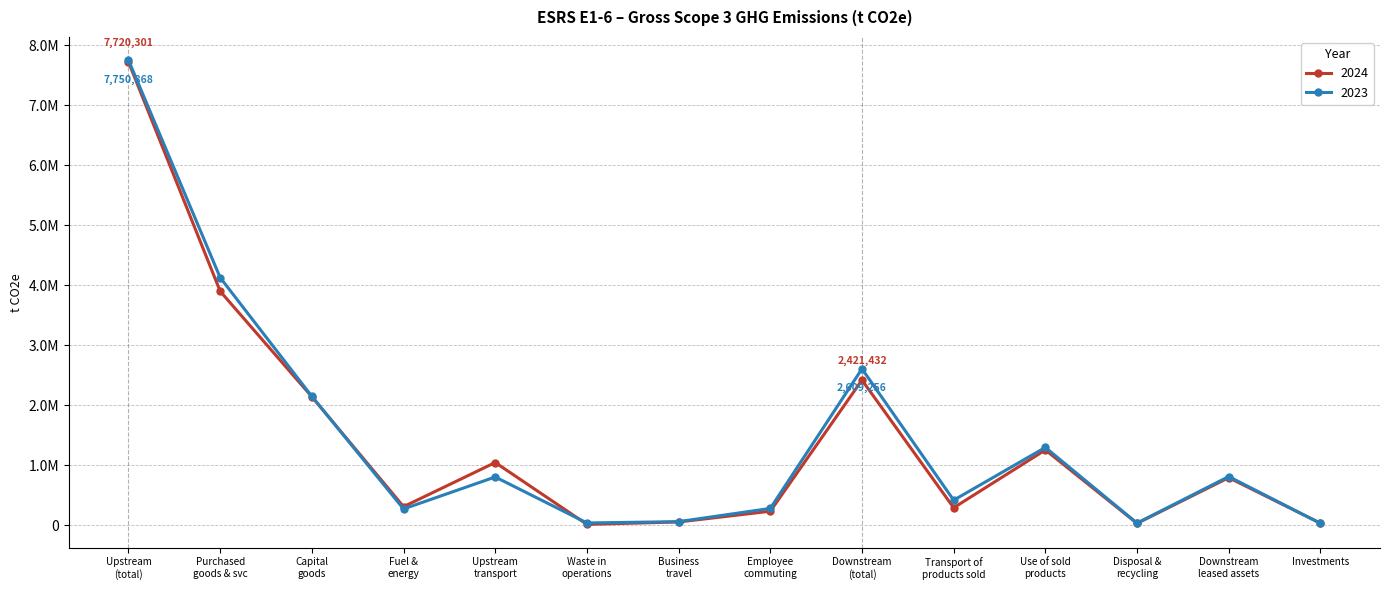

What is the maximum value for 2023?

7750868